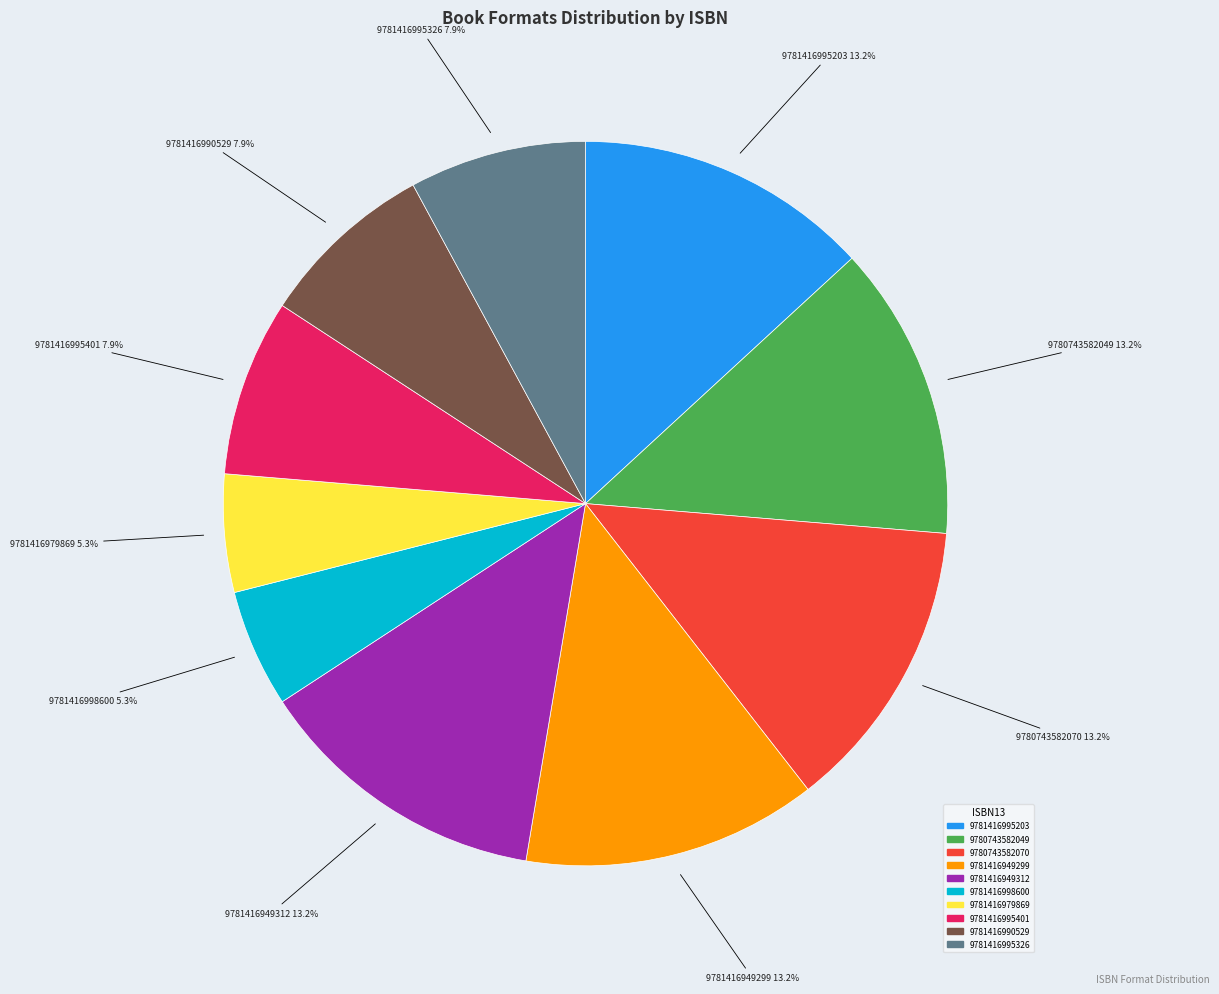

What percentage is the 9781416995326 slice, to the nearest percent?

8%